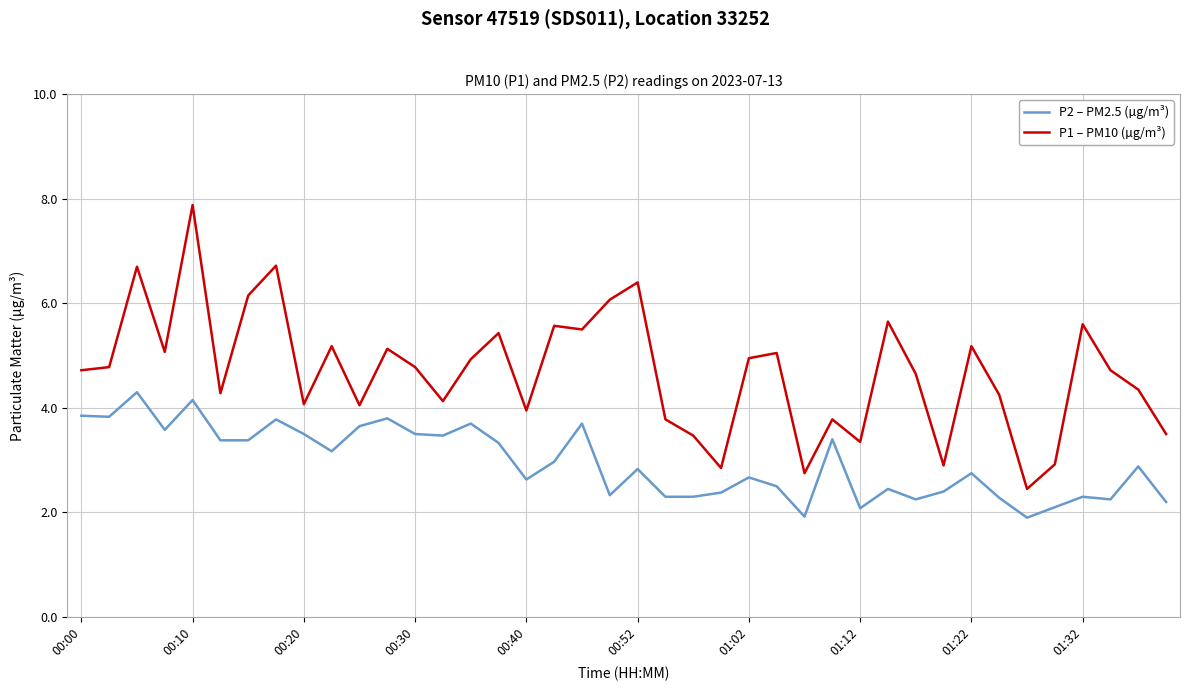

What is the difference between the second highest and minimum values in the P1 – PM10 (µg/m³) series?

4.3